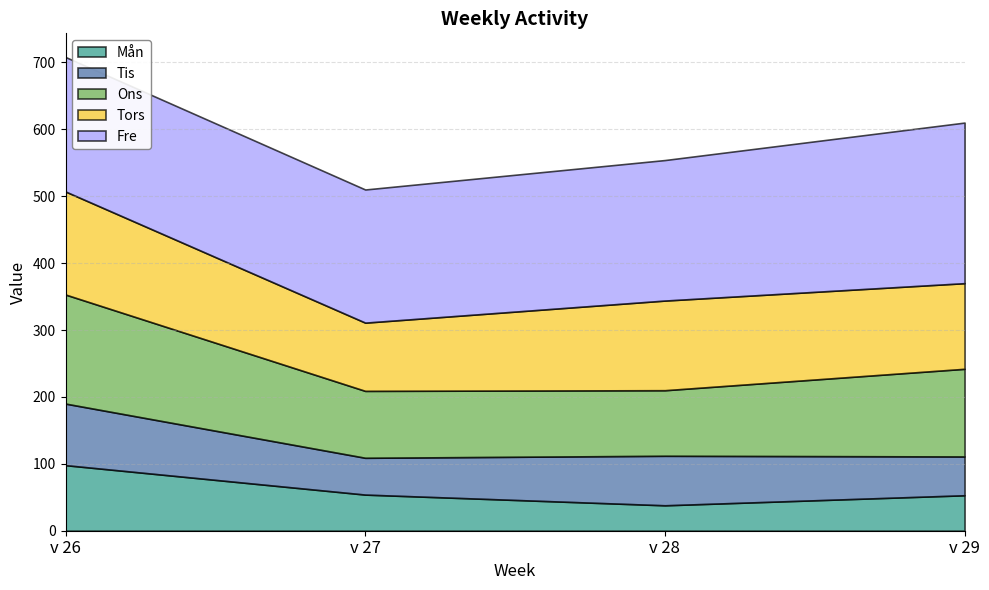

In Mån, how many points are lower than both neighbors (excluding endpoints)?

1